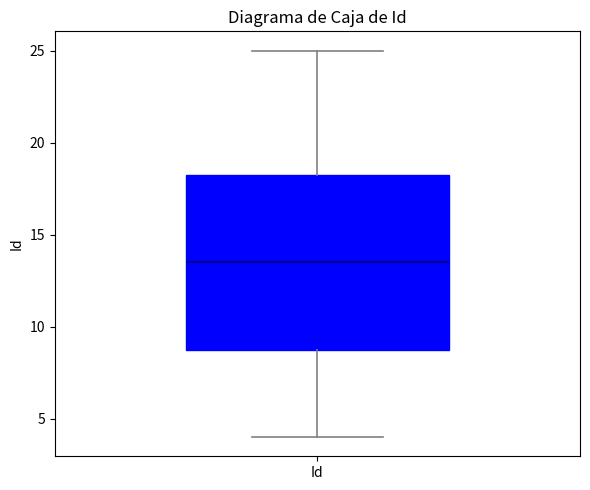

Read this box plot against the y-axis: the position of the median line, the range covered by the box, and the ends of both whiskers. The values are not printed on the chart, so give them approximately, as read against the axis.

median 13.5, box 9.0 to 18.5, whiskers 4.0 to 25.0